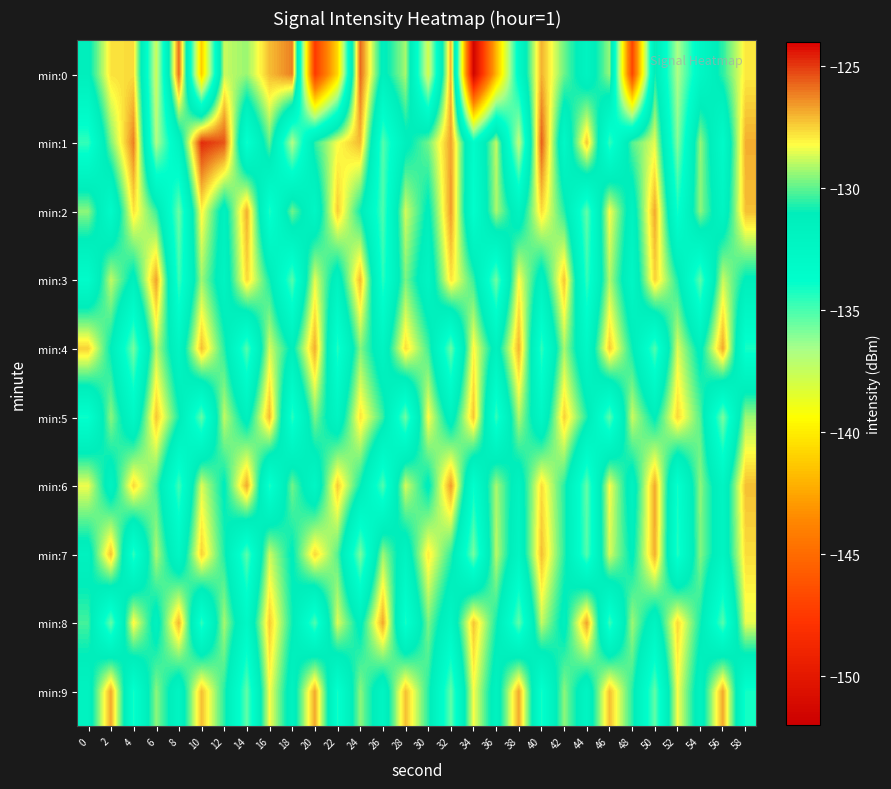

At which category does the chart reach its minimum across all series?

34